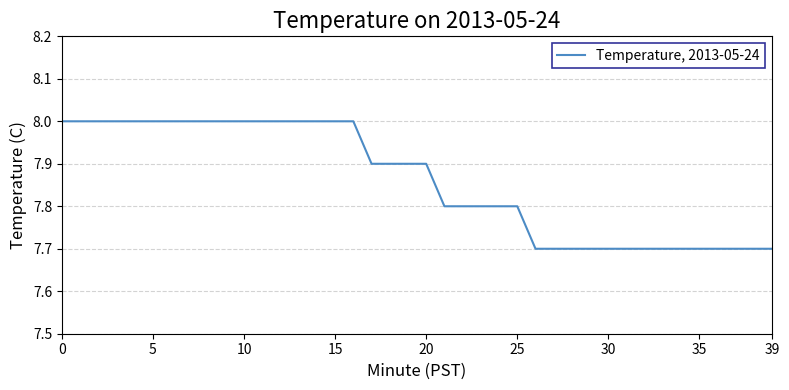

What is the smallest value displayed?

7.7